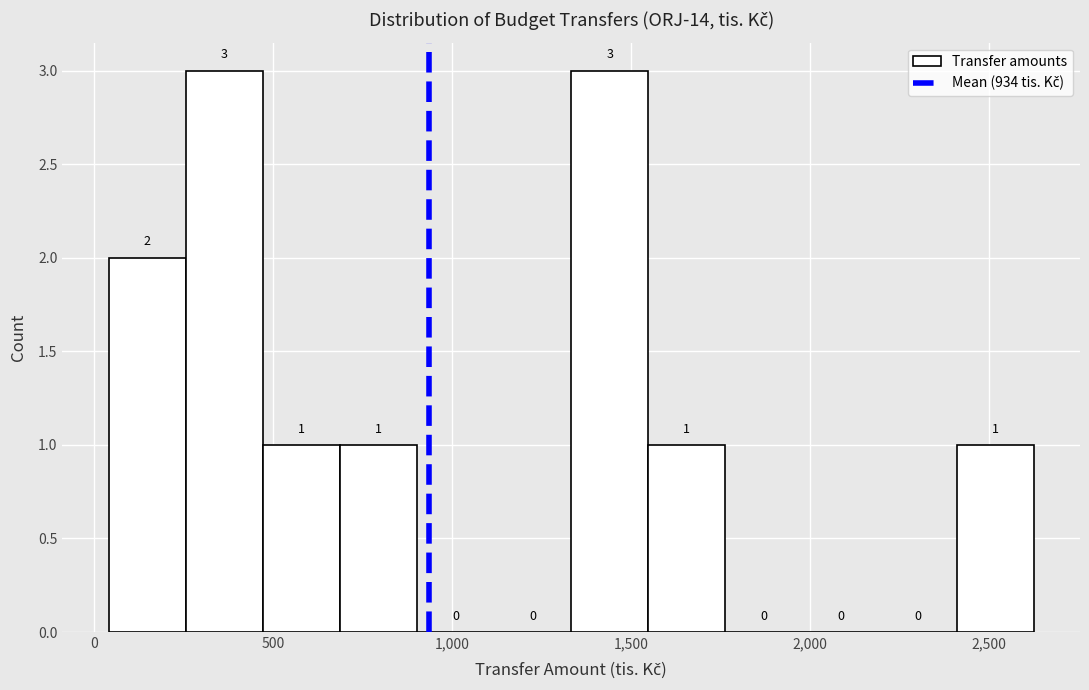

Reading left to right, transcribe this chart: for each bar, give the range it covers on the x-axis and its height. The bar edges are not printed on the chart, so give them approximately, as read against the axis.

50 to 250: 2
250 to 450: 3
450 to 700: 1
700 to 900: 1
900 to 1100: 0
1100 to 1350: 0
1350 to 1550: 3
1550 to 1750: 1
1750 to 2000: 0
2000 to 2200: 0
2200 to 2400: 0
2400 to 2650: 1